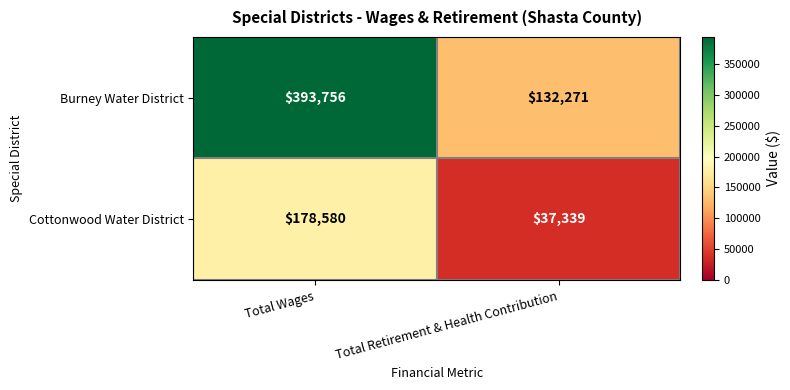

Reading left to right, transcribe all the data shown in this chart.

Burney Water District: Total Wages=393756	Total Retirement & Health Contribution=132271
Cottonwood Water District: Total Wages=178580	Total Retirement & Health Contribution=37339